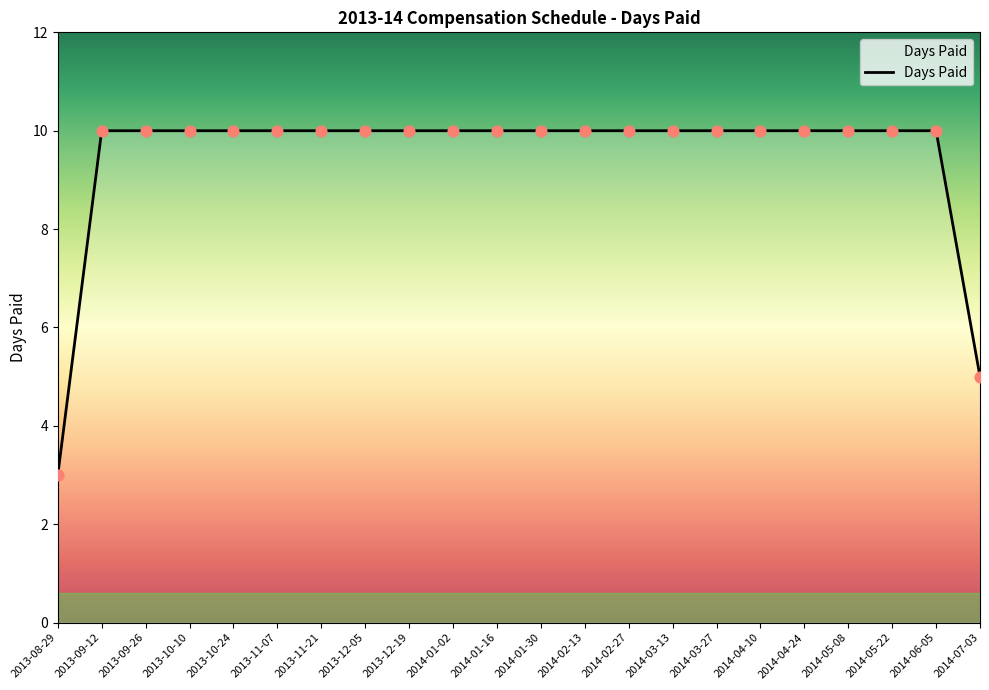

What is the change in value from 2013-08-29 to 2013-11-07?

+7